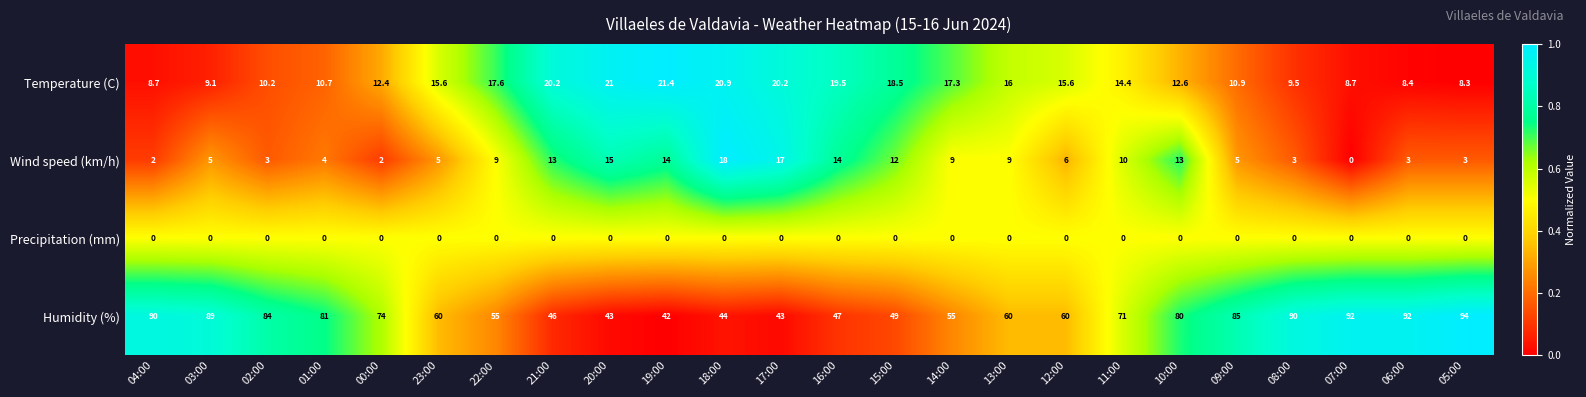

The value of Temperature (C) at 20:00 is 21.0. True or false?

True